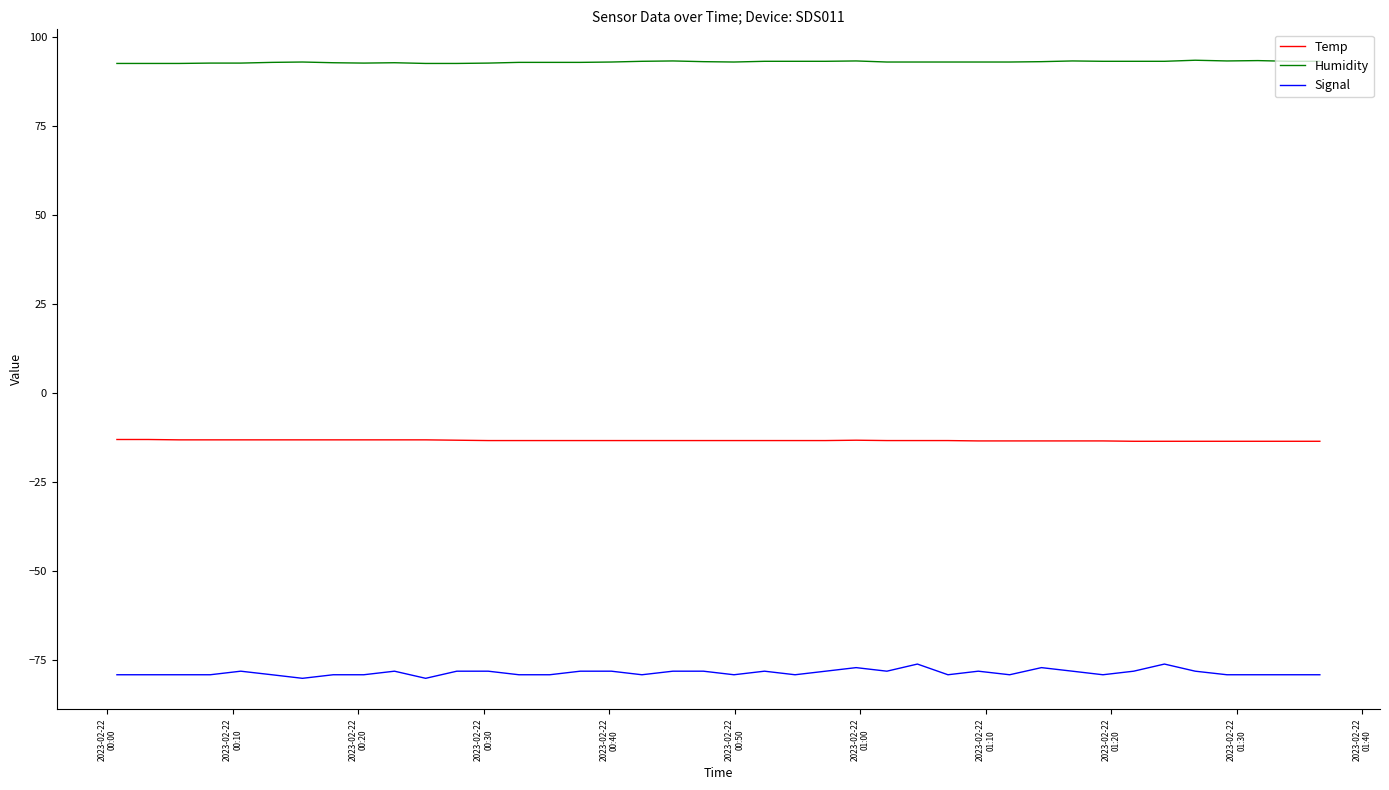

List the series in order of their overall mean, highest first.

Humidity, Temp, Signal